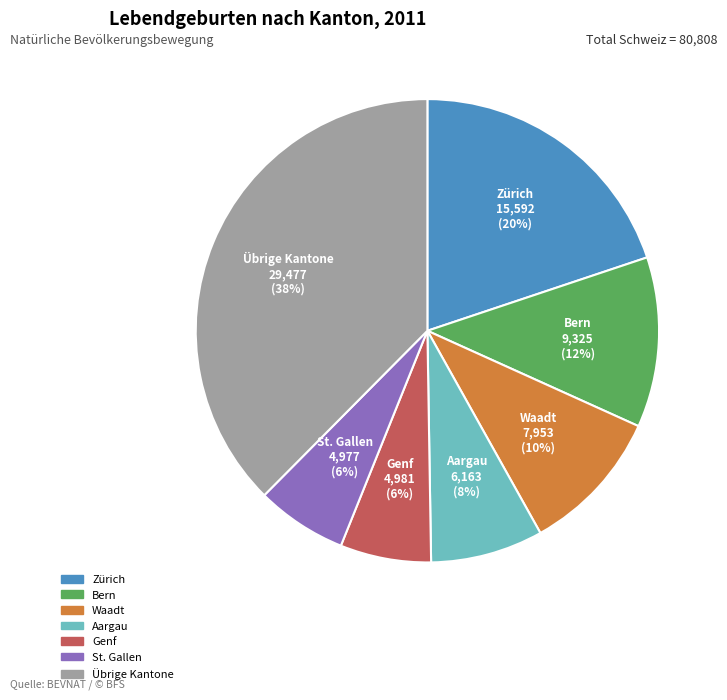

To the nearest percent, what is the average slice percentage?

14%